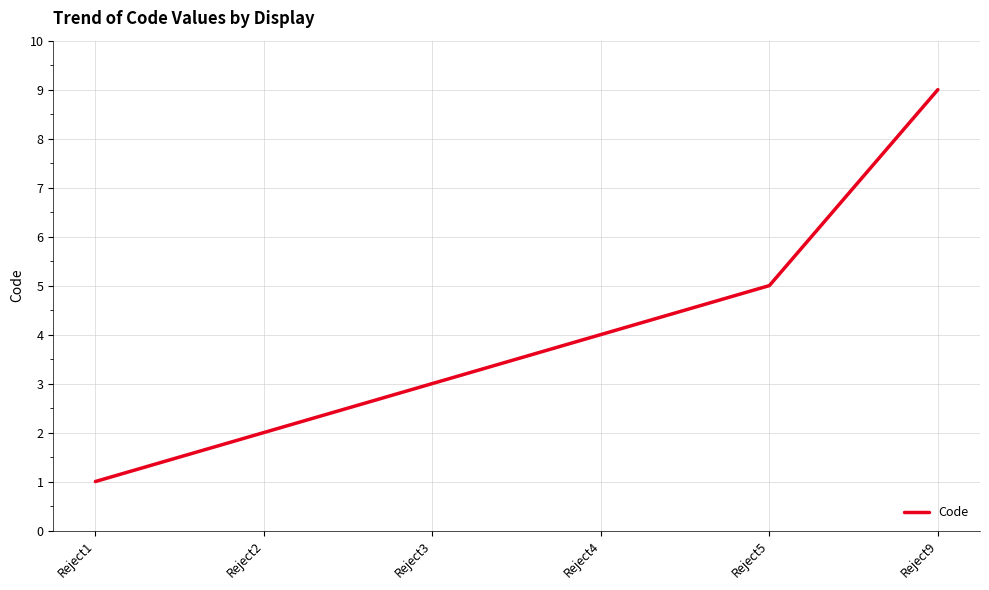

Rank the categories by value from highest to lowest.

Reject9, Reject5, Reject4, Reject3, Reject2, Reject1